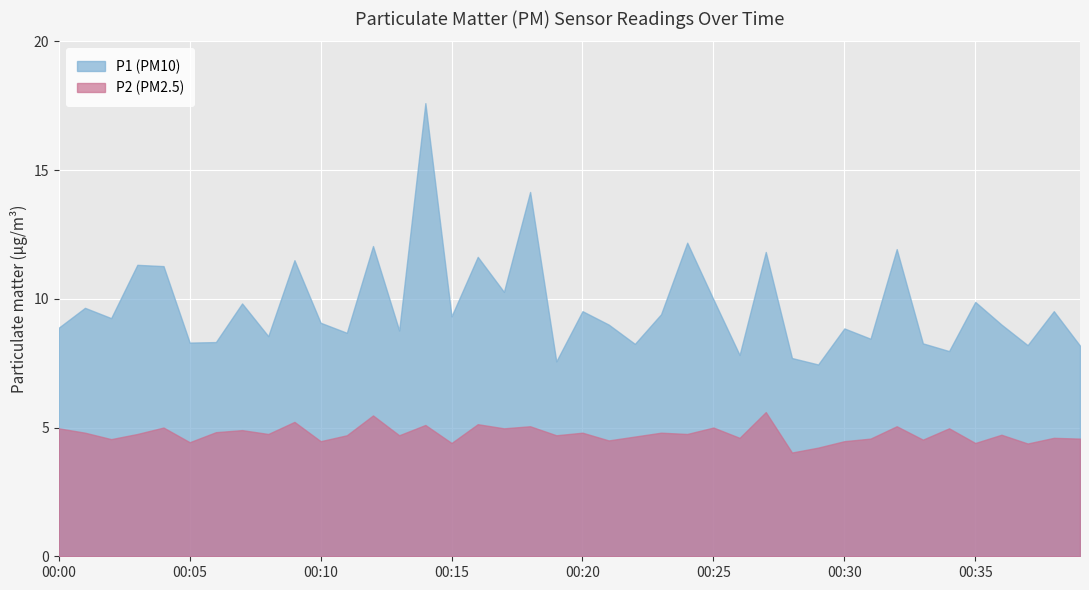

Reading left to right, transcribe all the data shown in this chart.

P1: 00:00=8.9	00:01=9.7	00:02=9.2	00:03=11.3	00:04=11.3	00:05=8.3	00:06=8.3	00:07=9.8	00:08=8.6	00:09=11.5	00:10=9.1	00:11=8.7	00:12=12.1	00:13=8.8	00:14=17.6	00:15=9.3	00:16=11.6	00:17=10.3	00:18=14.2	00:19=7.6	00:20=9.5	00:21=9.0	00:22=8.2	00:23=9.4	00:24=12.2	00:25=10.0	00:26=7.8	00:27=11.8	00:28=7.7	00:29=7.5	00:30=8.8	00:31=8.4	00:32=11.9	00:33=8.3	00:34=8.0	00:35=9.9	00:36=9.0	00:37=8.2	00:38=9.5	00:39=8.2
P2: 00:00=5.0	00:01=4.8	00:02=4.5	00:03=4.8	00:04=5.0	00:05=4.4	00:06=4.8	00:07=4.9	00:08=4.8	00:09=5.2	00:10=4.5	00:11=4.7	00:12=5.5	00:13=4.7	00:14=5.1	00:15=4.4	00:16=5.1	00:17=5.0	00:18=5.0	00:19=4.7	00:20=4.8	00:21=4.5	00:22=4.7	00:23=4.8	00:24=4.8	00:25=5.0	00:26=4.6	00:27=5.6	00:28=4.0	00:29=4.2	00:30=4.5	00:31=4.6	00:32=5.0	00:33=4.5	00:34=5.0	00:35=4.4	00:36=4.7	00:37=4.4	00:38=4.6	00:39=4.6